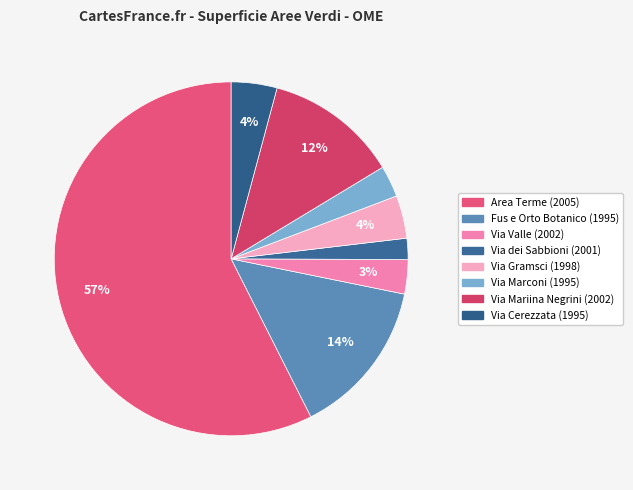

What percentage is the Via Valle (2002) slice, to the nearest percent?

3%